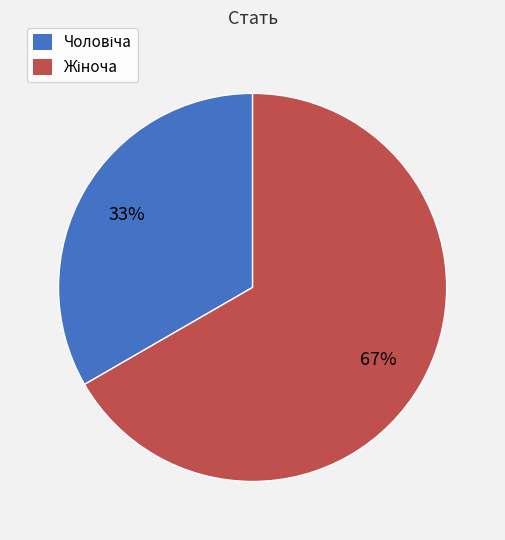

Is there any slice that represents more than half of the pie?

Yes